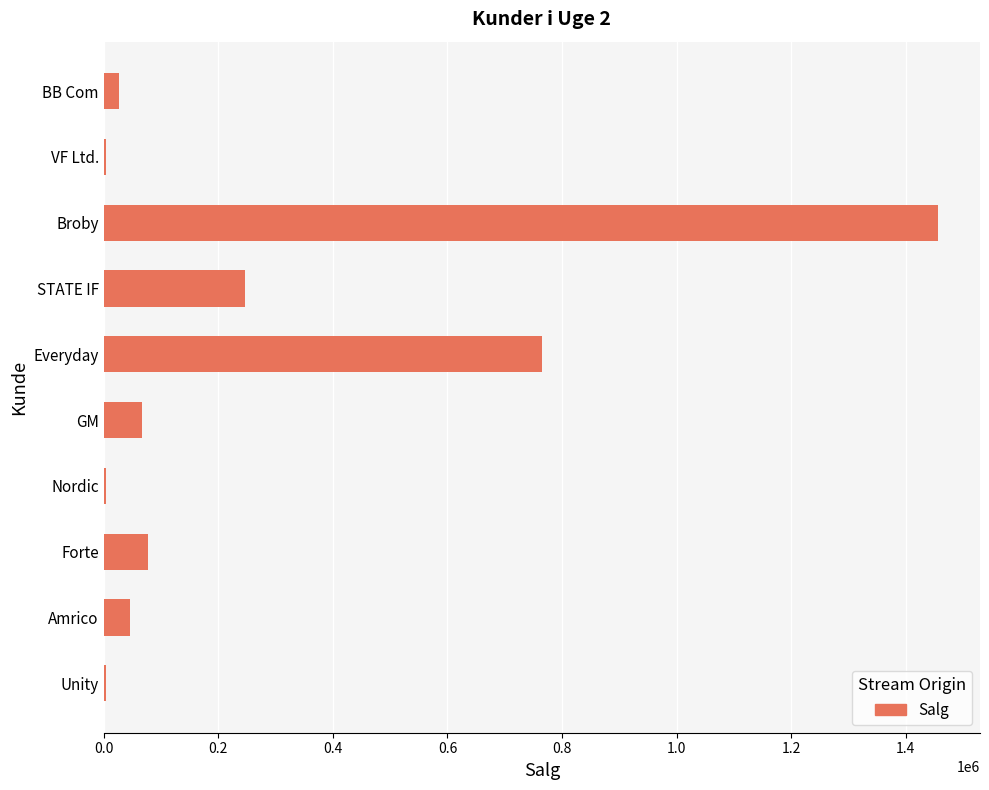

How many series are shown in this chart?

1